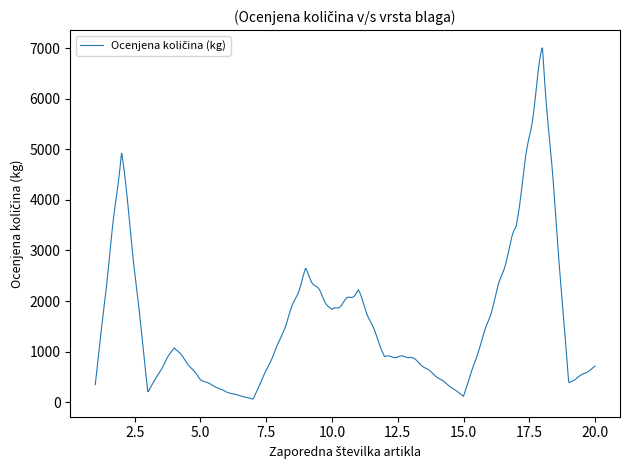

How many categories are shown in the chart?

1000